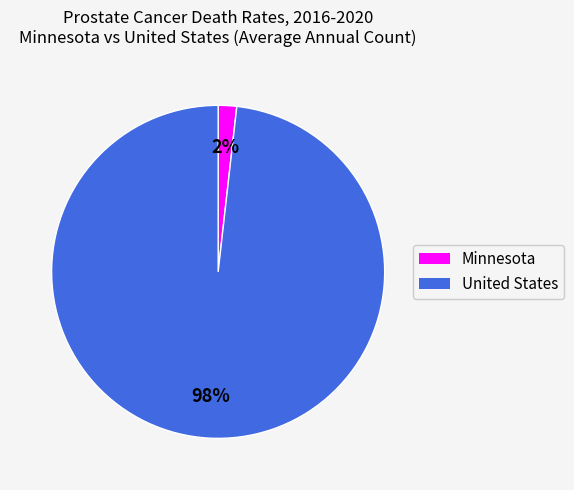

What percentage is the United States slice, to the nearest percent?

98%